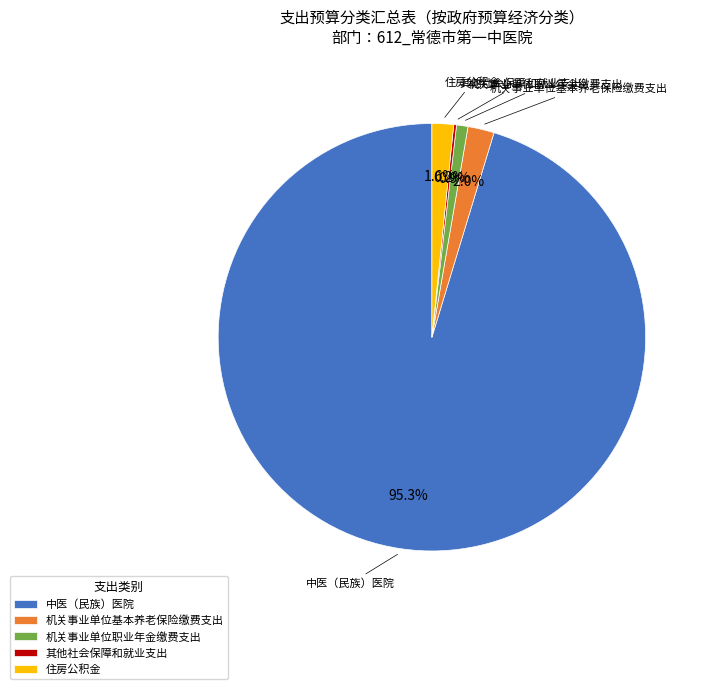

To the nearest percent, what is the average slice percentage?

20%